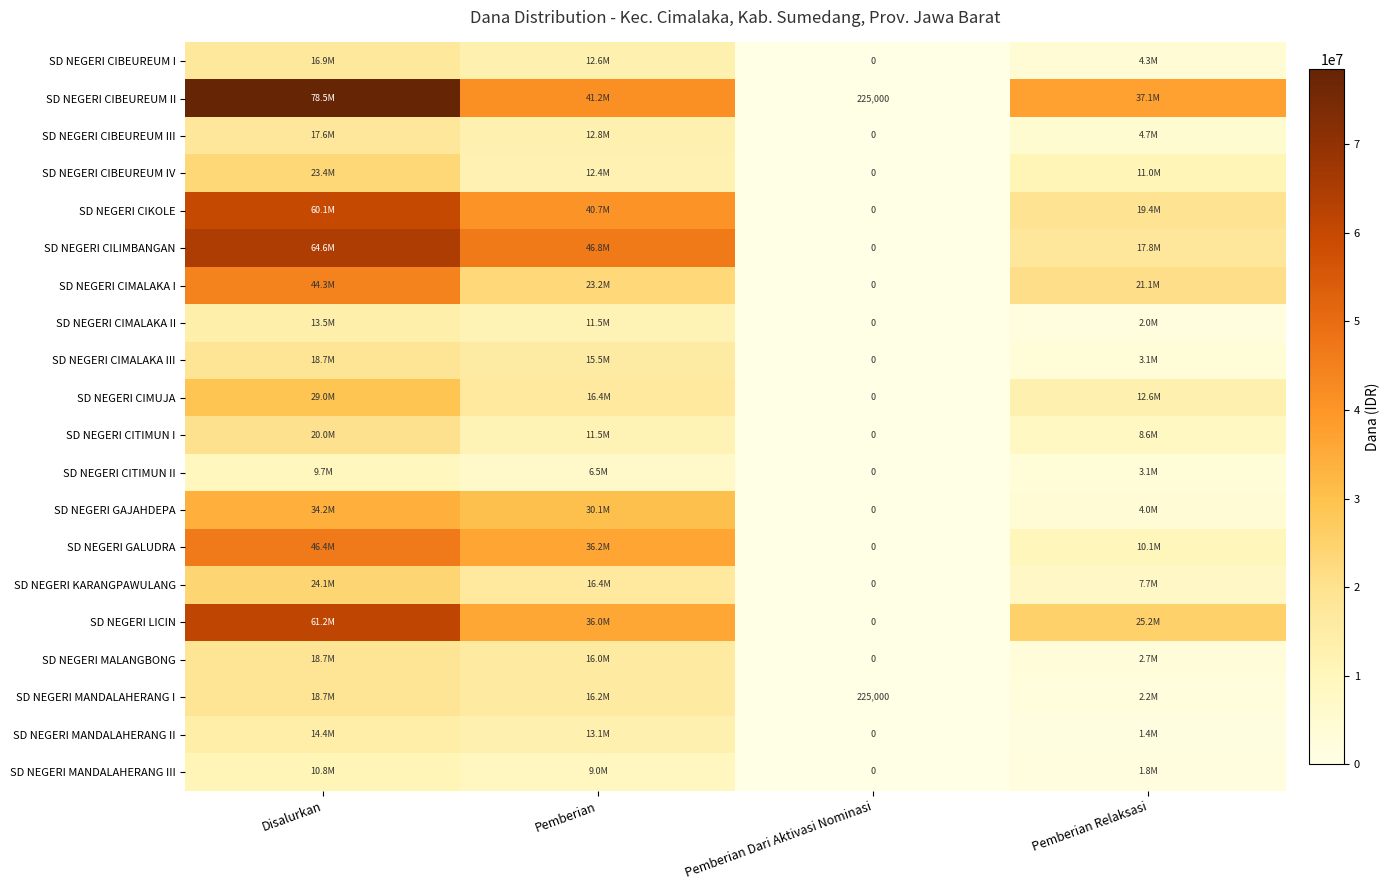

What is the total value across all series at Pemberian Dari Aktivasi Nominasi?

450000